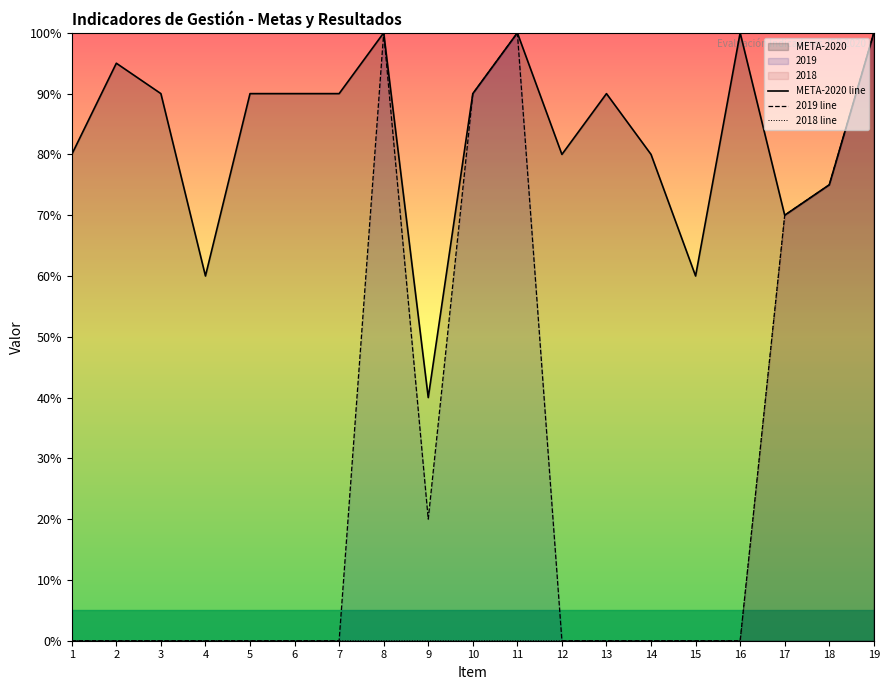

At 15, list the series in order from smallest to largest.

2019 line, 2018 line, META-2020 line